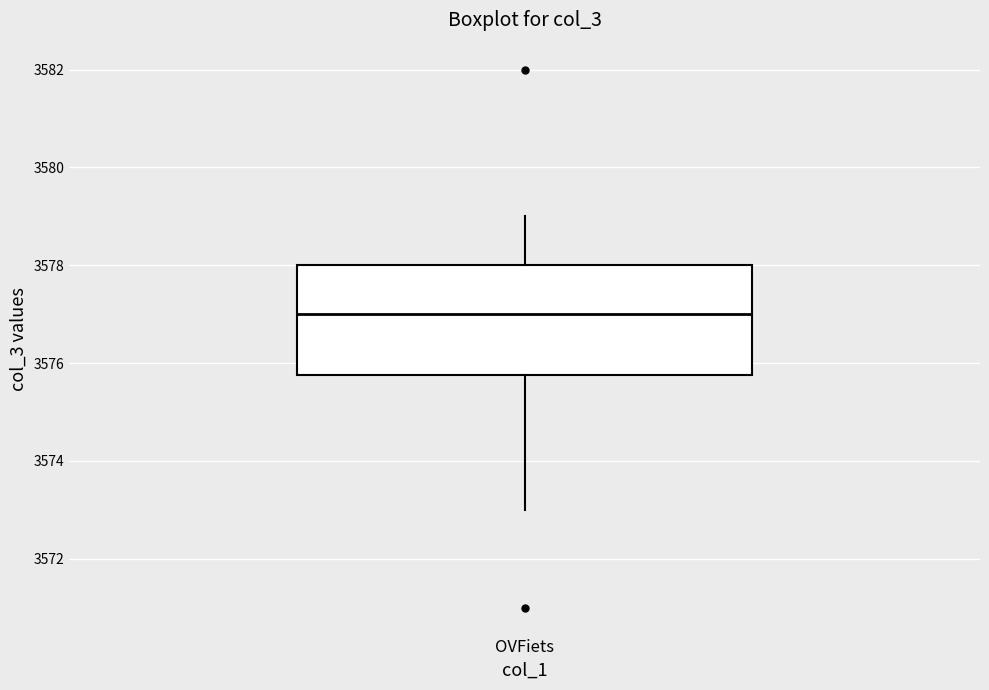

Transcribe this box plot: give where the median line is, the range the box spans, and where the two whiskers end, as read against the y-axis. The values are not printed on the chart, so give them approximately, as read against the axis.

median 3577.0, box 3575.8 to 3578.0, whiskers 3573.0 to 3579.0